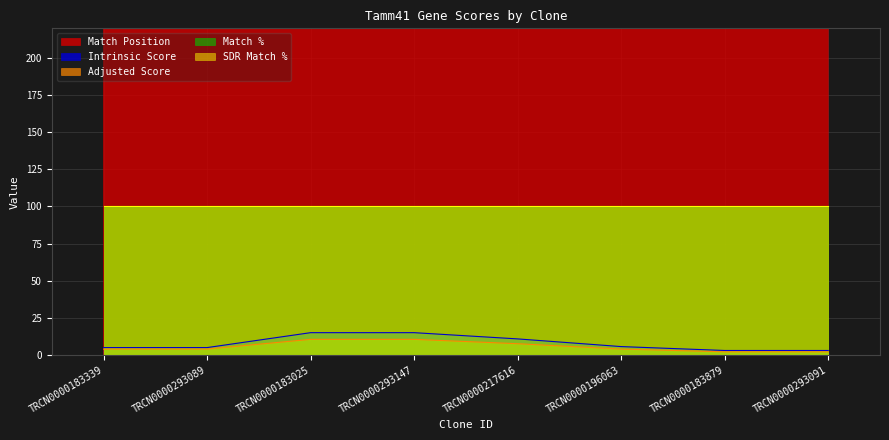

Which category has the lowest value in the Match Position series?

TRCN0000183339